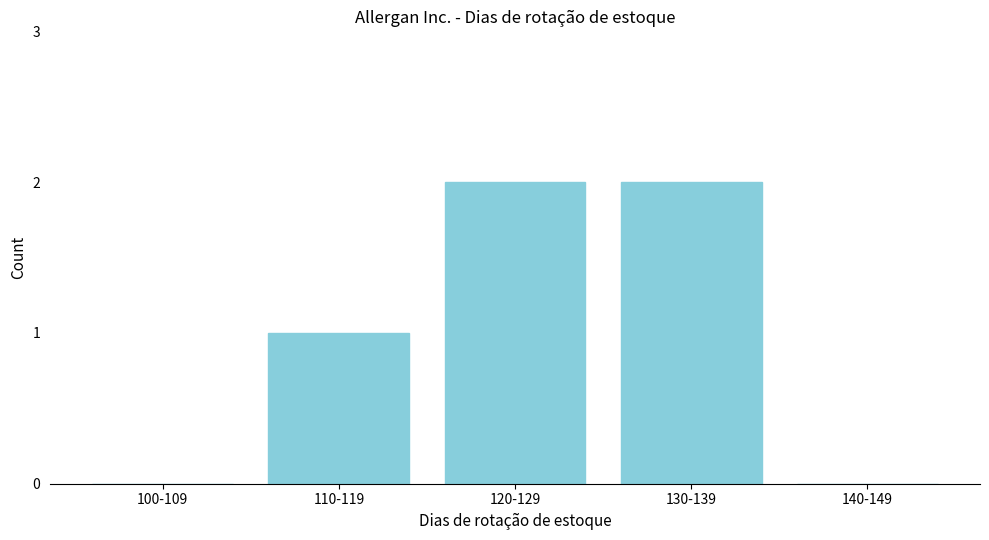

Reading left to right, extract all data points from this chart.

100-109=0	110-119=1	120-129=2	130-139=2	140-149=0